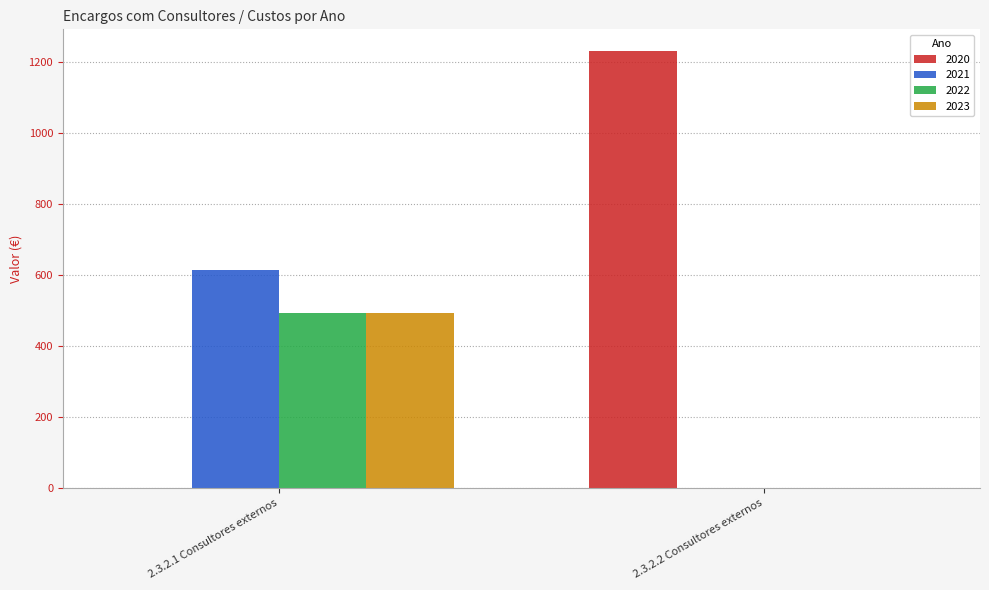

The 2023 series shows 492 at 2.3.2.1 Consultores externos. True or false?

True